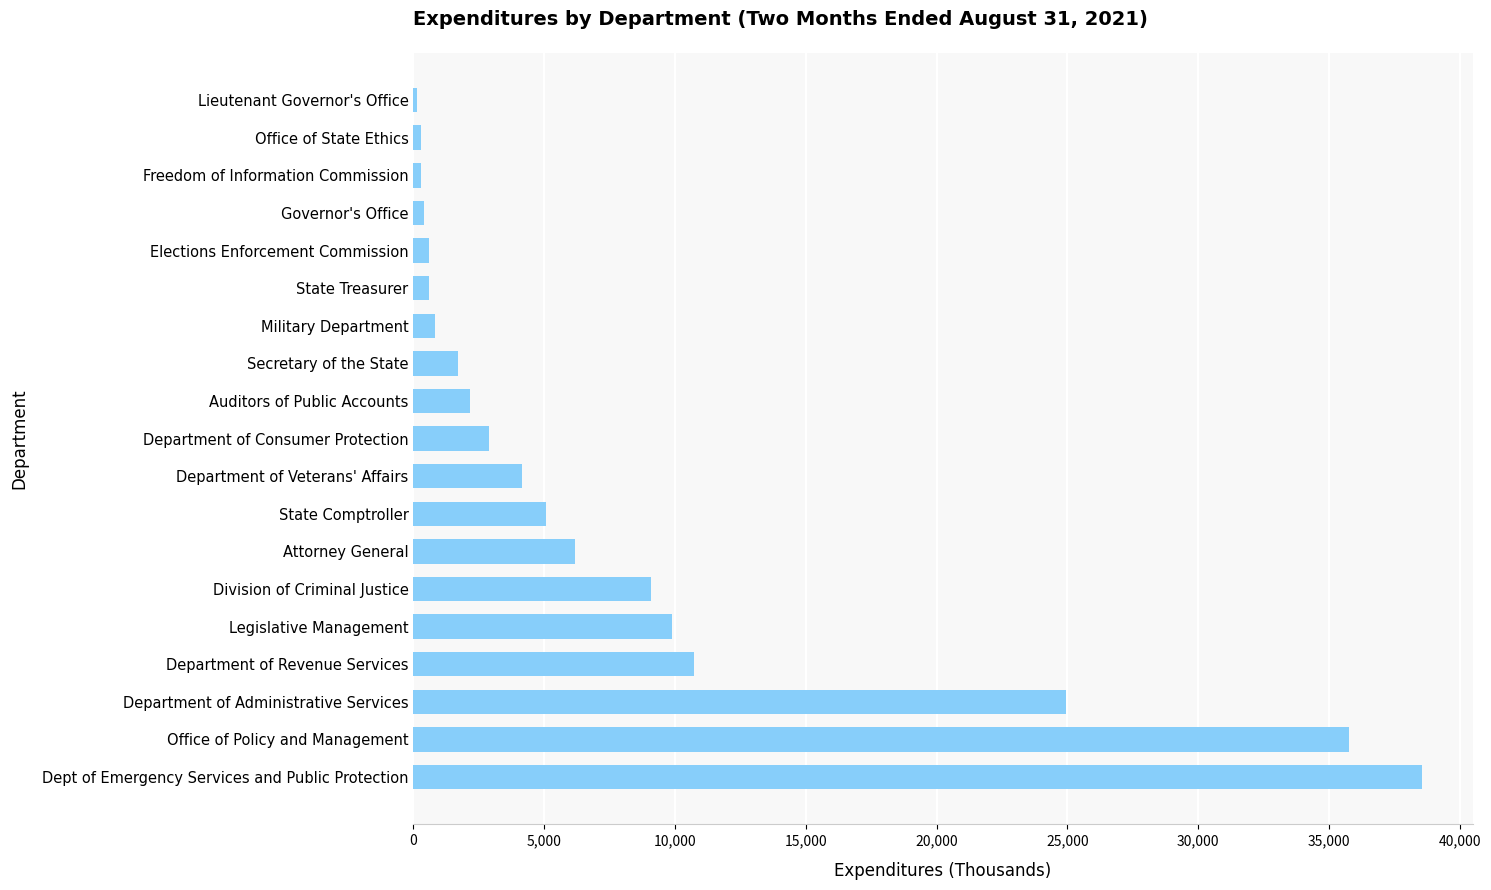

What is the average value?

8121